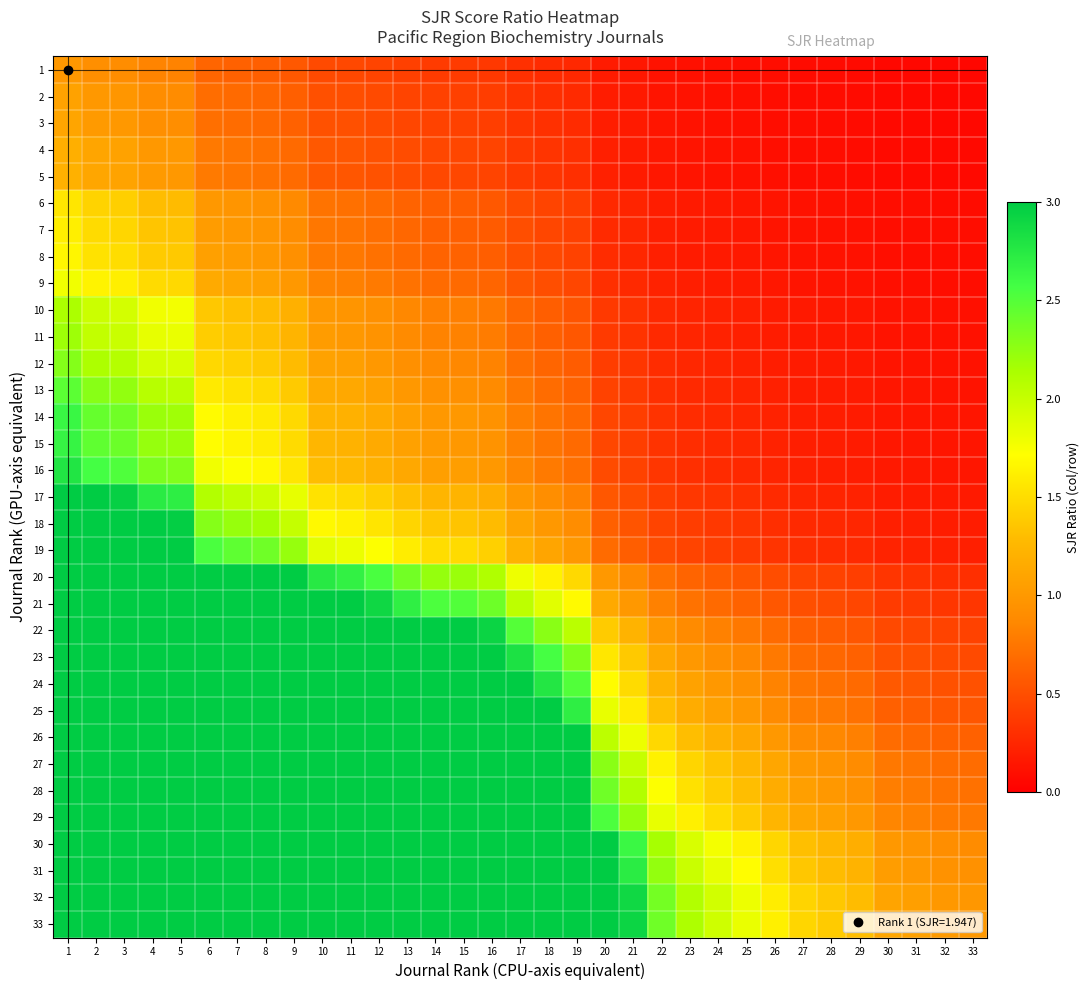

Which has a higher value, 13 or 22?

13